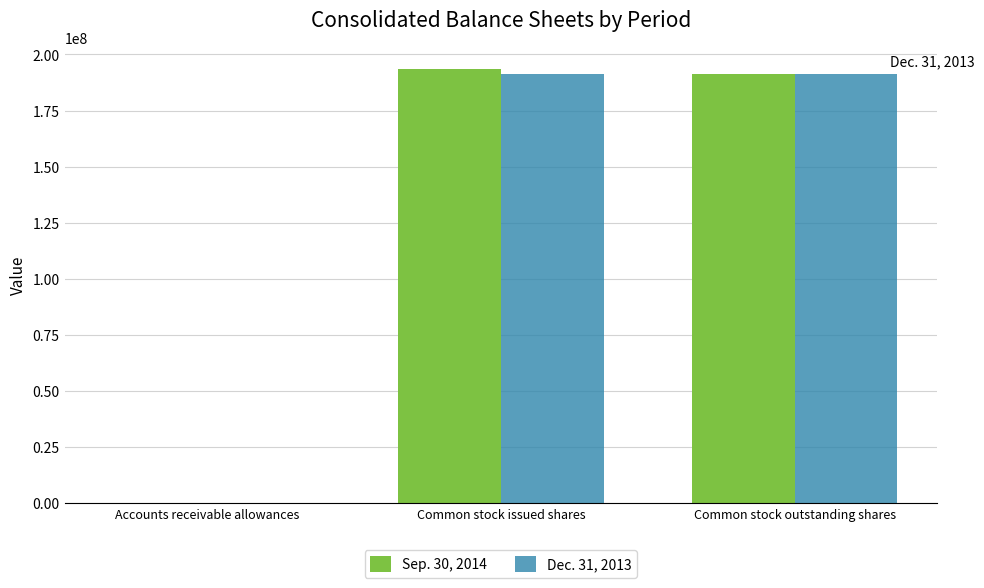

What is the sum of all Sep. 30, 2014 values?

385139867